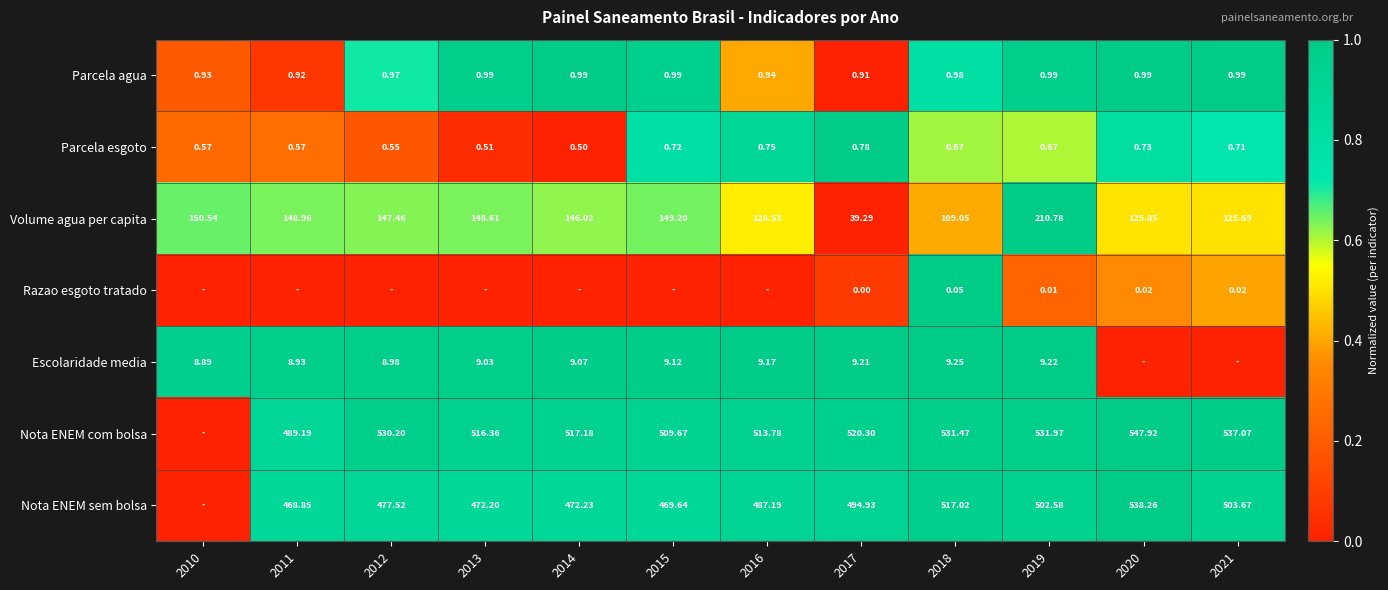

Is the value of Volume agua per capita at 2021 greater than the value of Nota ENEM com bolsa at 2020?

No